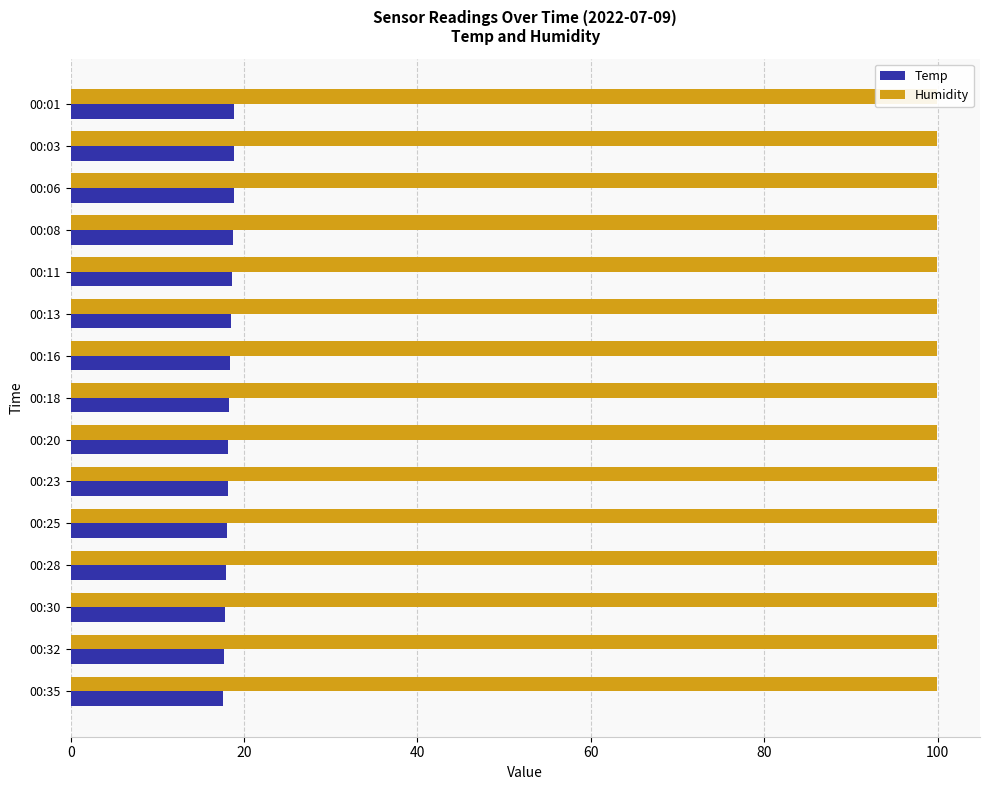

The value of Temp at 00:06 is 4.4. True or false?

False